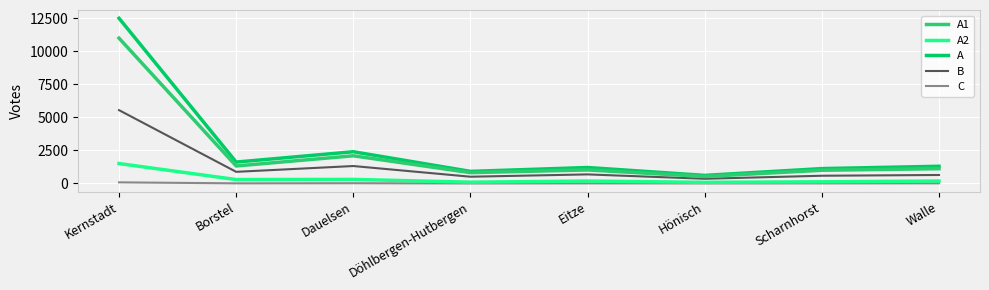

Which series has the widest spread of values?

A